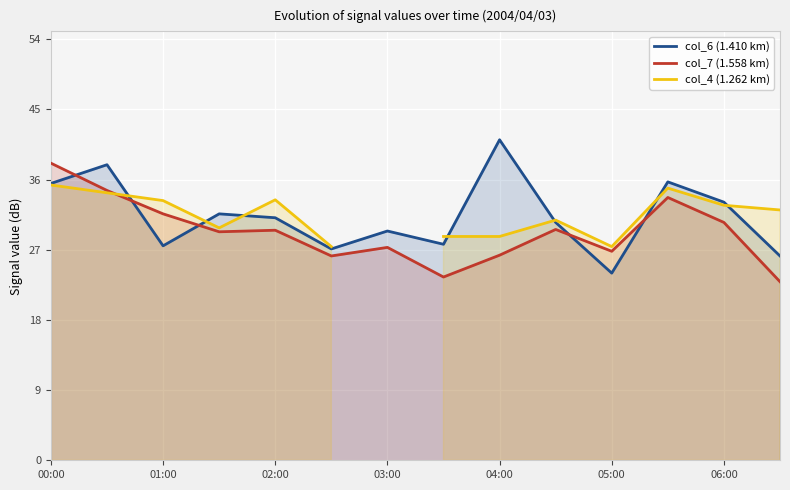

True or false: col_6 (1.410 km) has a value of 51.4 at 06:00.

False